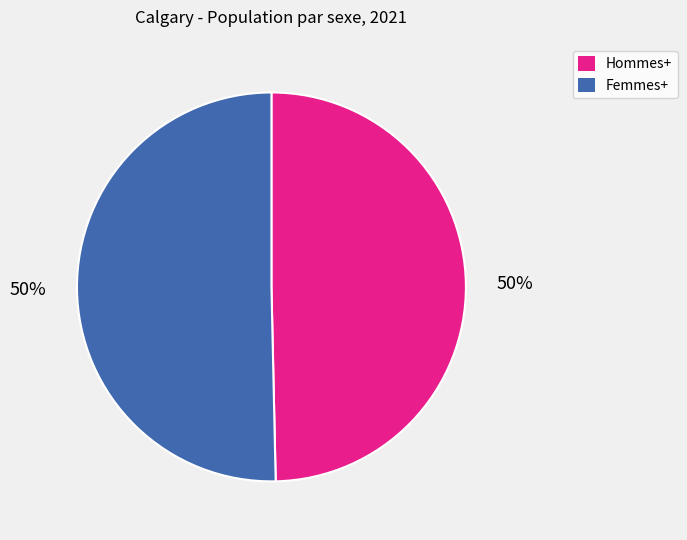

To the nearest percent, what is the average slice percentage?

50%